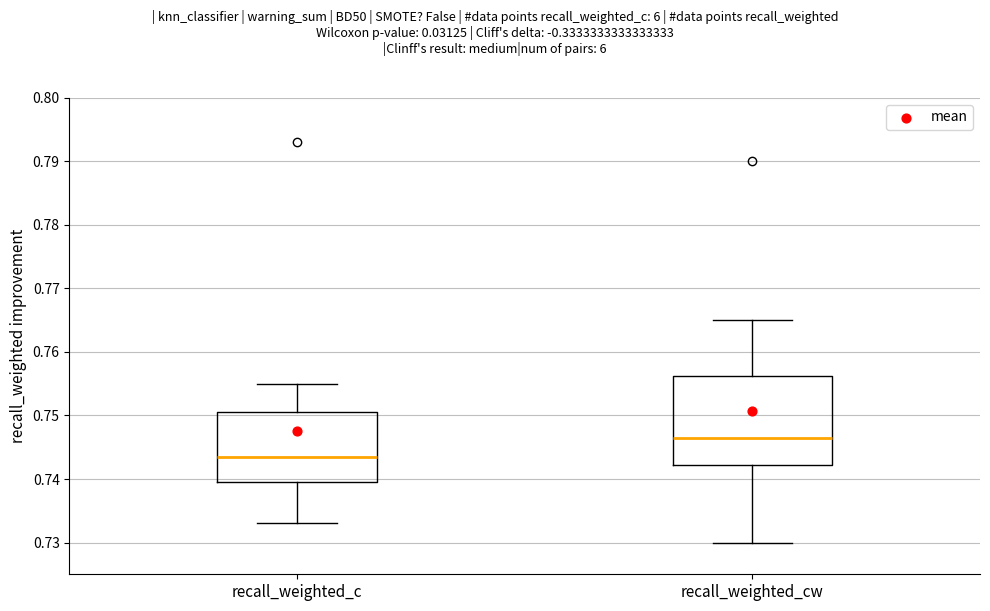

Reading left to right, read every box against the y-axis: the position of its median line, the range the box covers, and the ends of its whiskers. The values are not printed on the chart, so give them approximately, as read against the axis.

recall_weighted_c: median 0.744, box 0.740 to 0.751, whiskers 0.733 to 0.755
recall_weighted_cw: median 0.747, box 0.742 to 0.756, whiskers 0.730 to 0.765